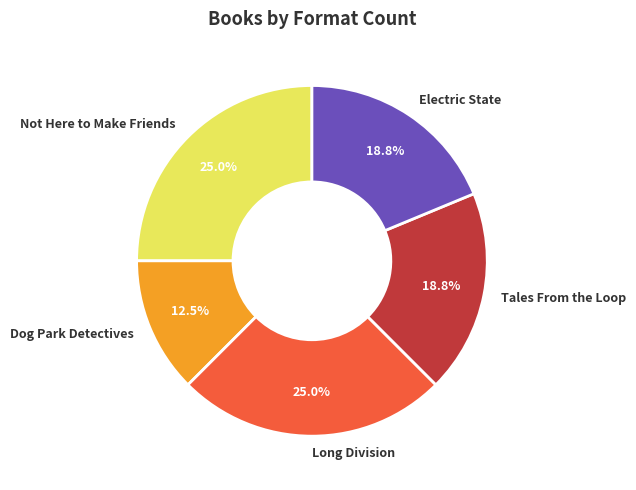

Count the number of slices in the pie.

5